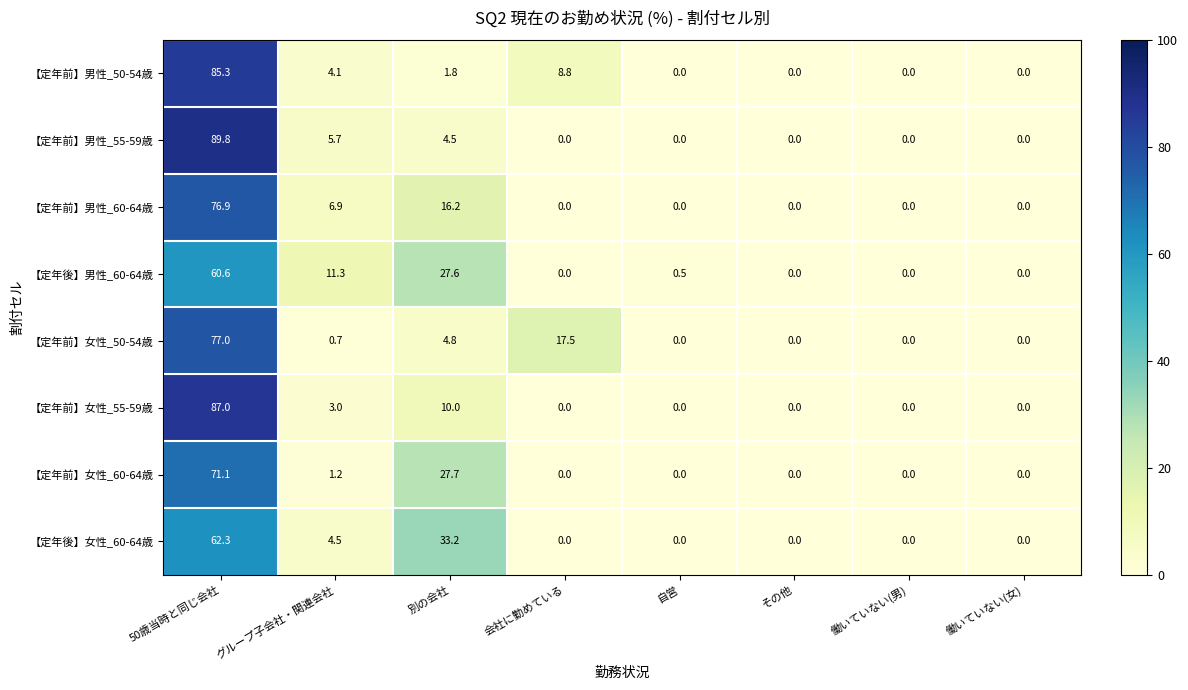

What is the difference between the second highest and minimum values in the 【定年前】女性_50-54歳 series?

17.5